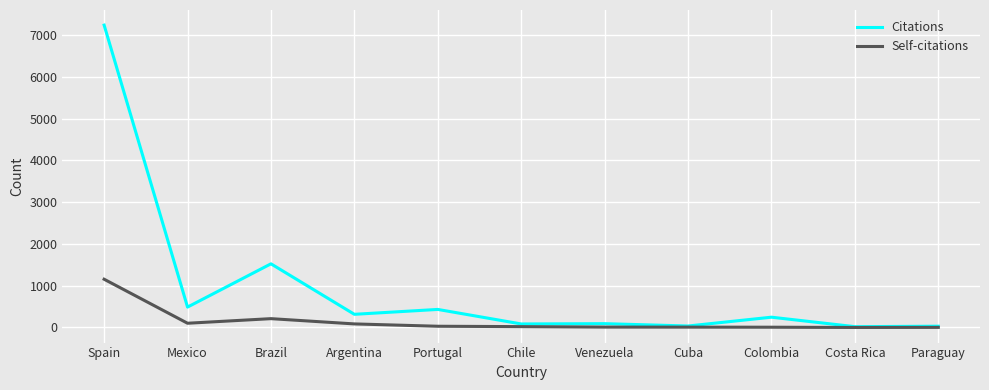

Where does the Self-citations series first go above 20?

Spain